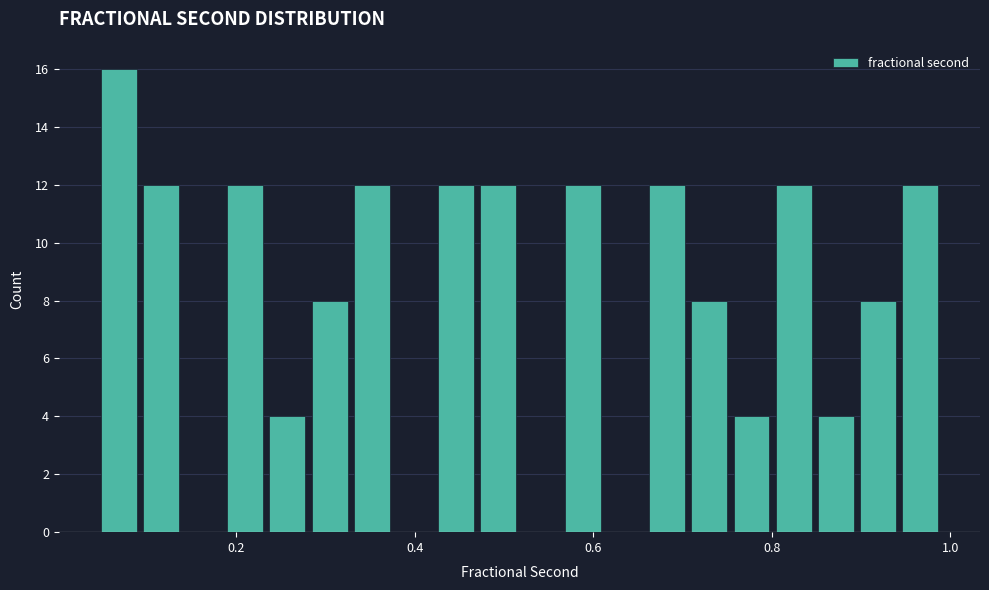

Read against the x-axis, roughly where is the centre of the tallest bar?

0.06